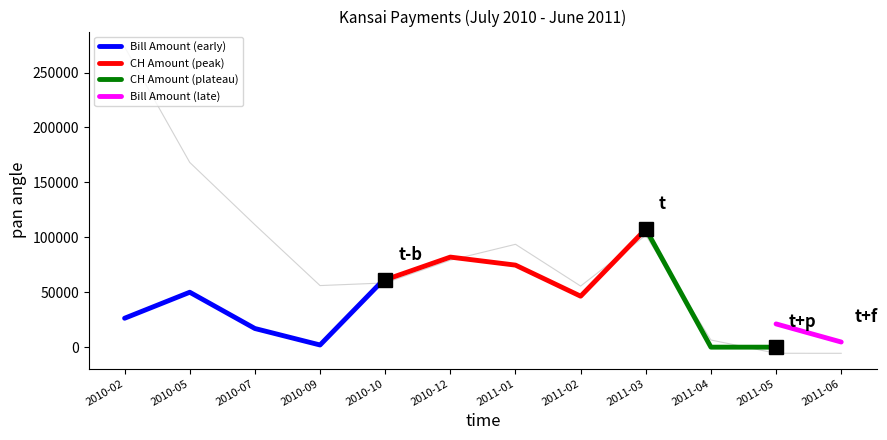

Which category has the lowest value in the Bill Amount (early) series?

2010-09